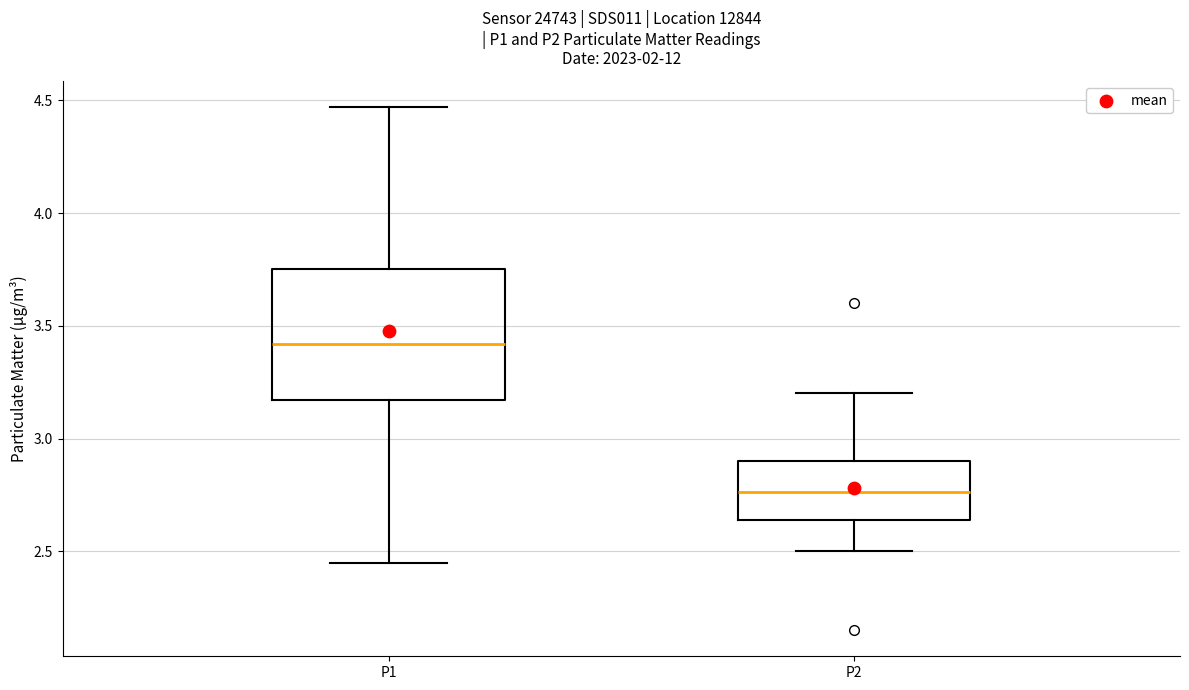

Comparing the boxes themselves (not the whiskers), which one is the tallest?

P1